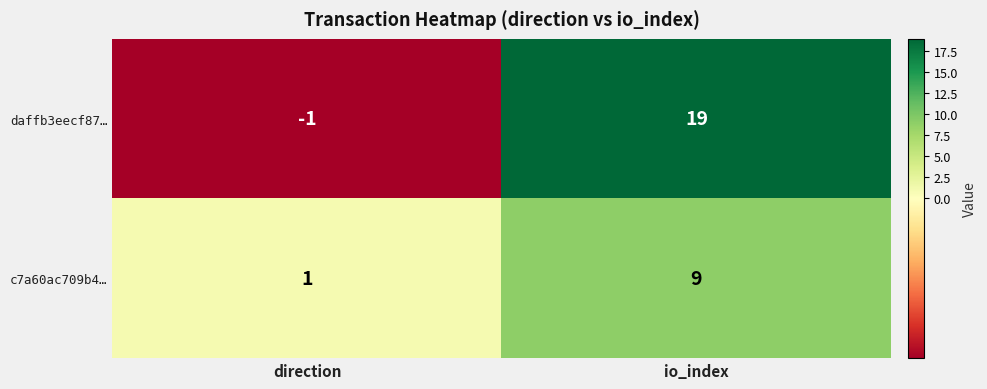

At how many categories does at least one series exceed 14?

1